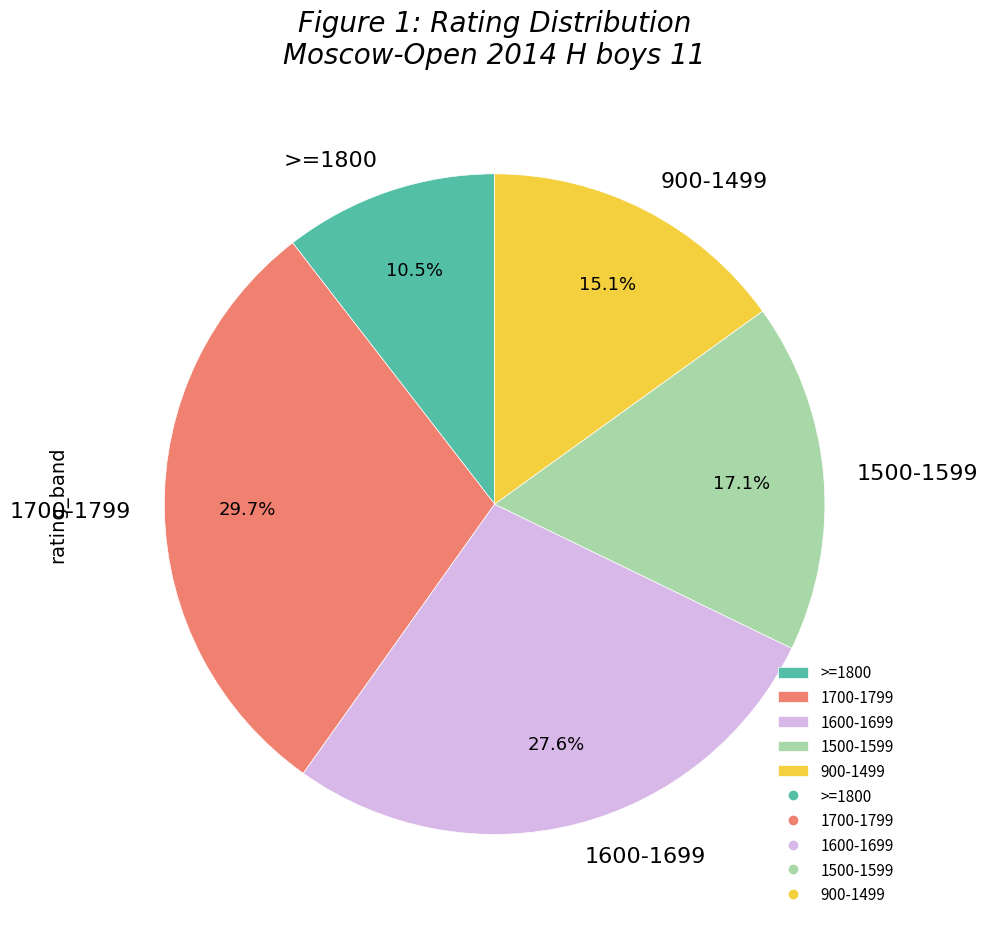

Approximately how many times larger is the value at 1600-1699 compared to 1500-1599?

1.6